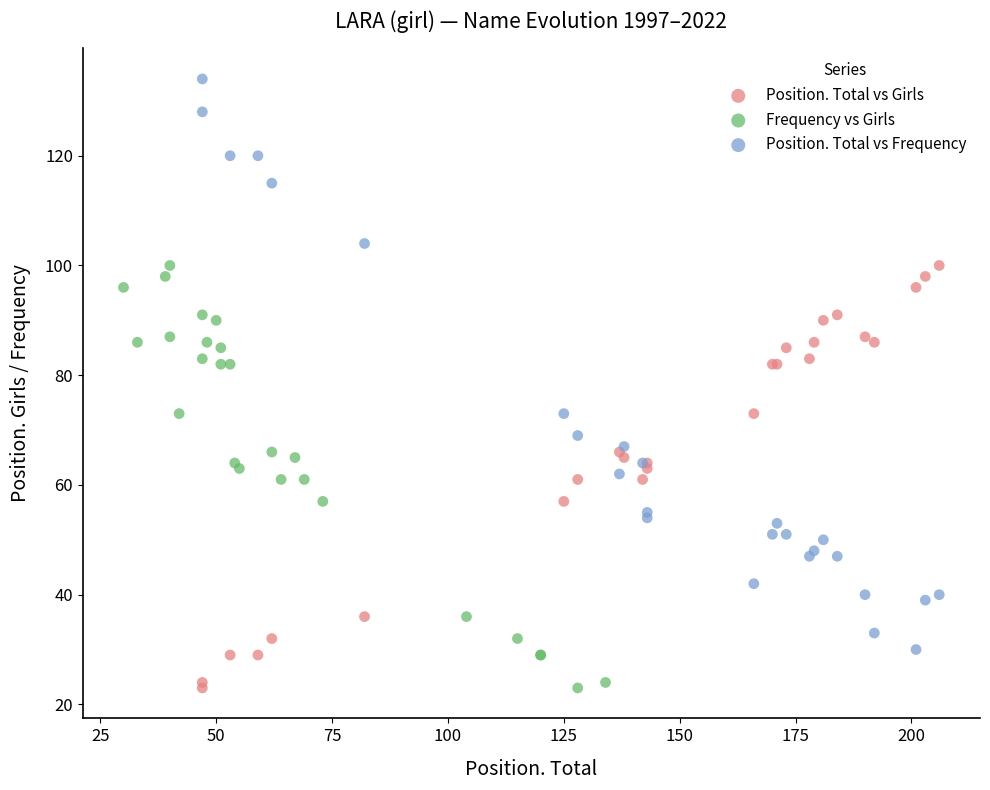

Which series reaches the maximum Y coordinate?

Position. Total vs Frequency